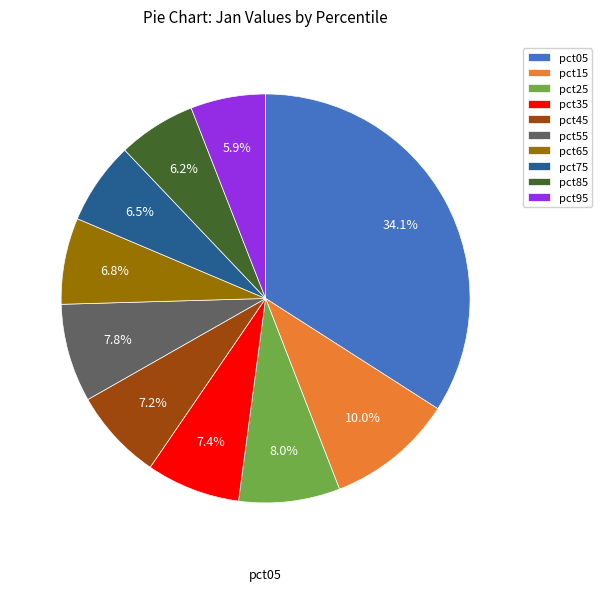

How many slices are in this pie chart?

10